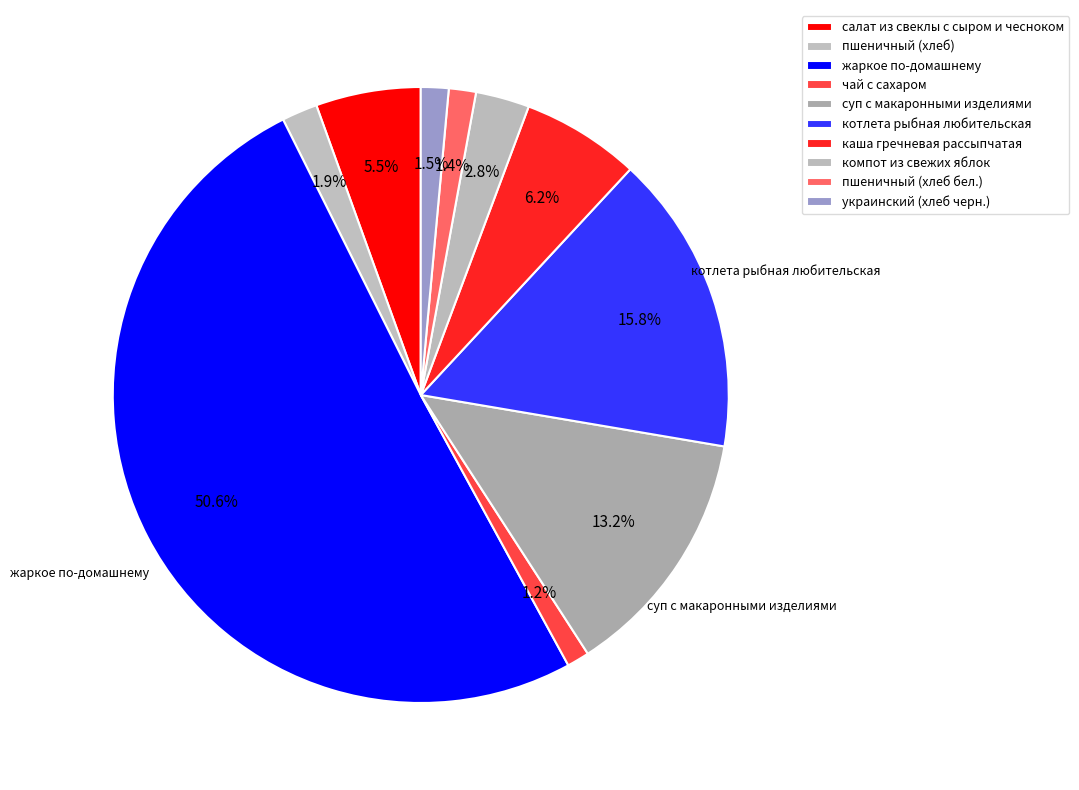

How many slices are in this pie chart?

10